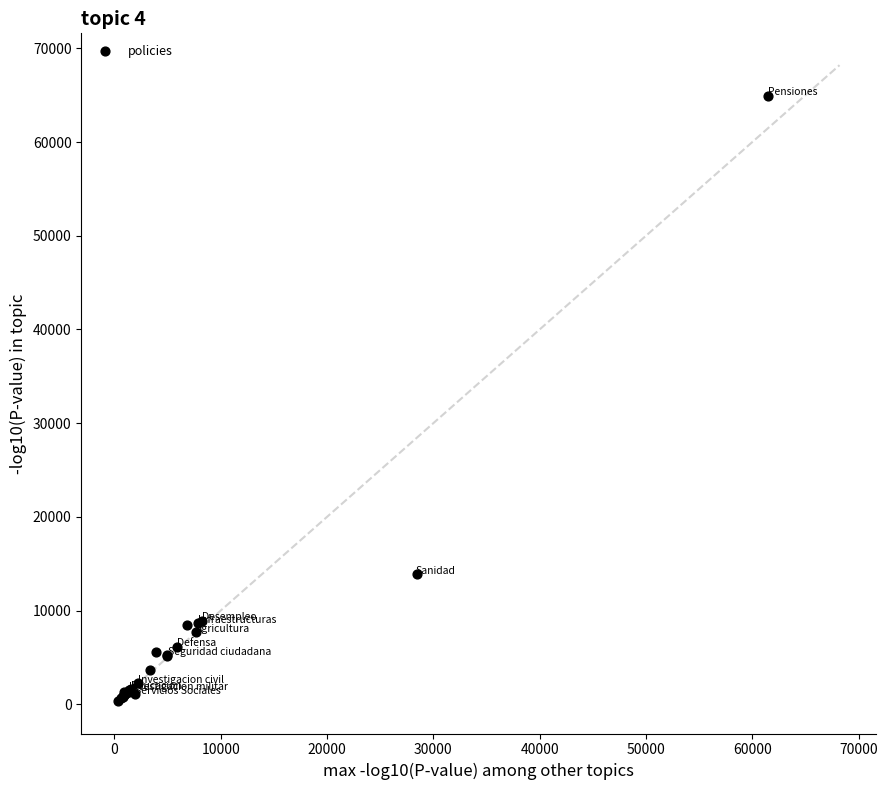

What Y value in the scatter plot is closest to 32663?

13870.7